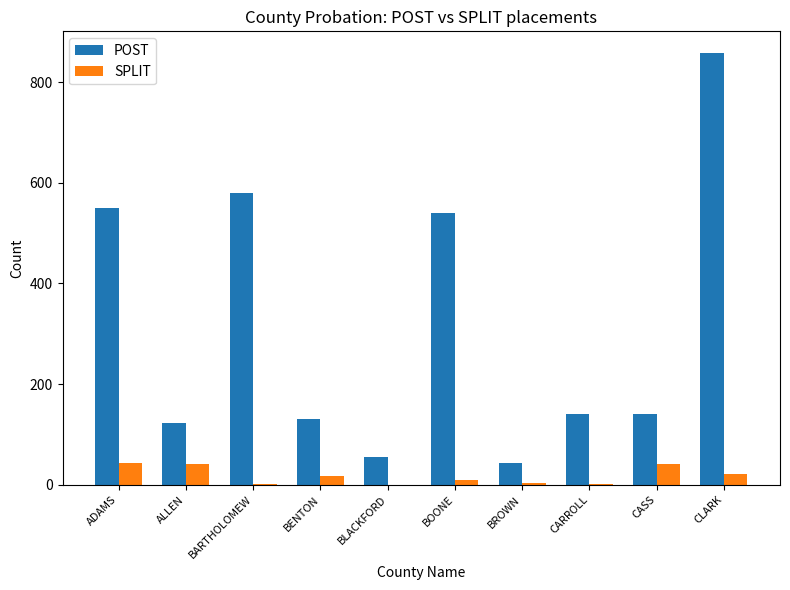

What is the sum of all POST values?

3161